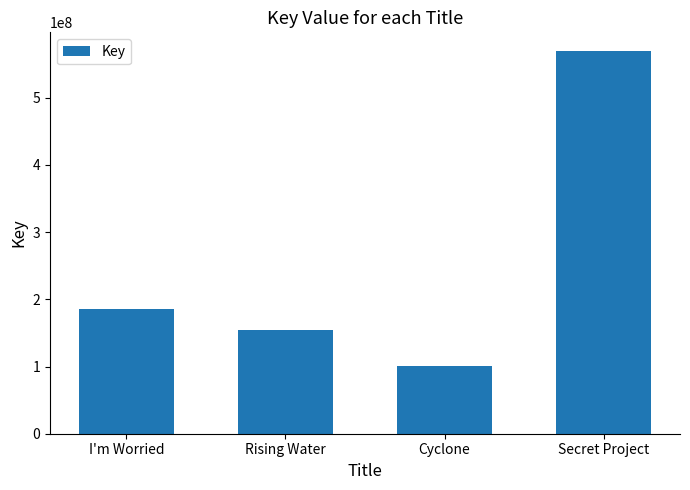

Are the bars grouped side by side (vs. stacked)?

No